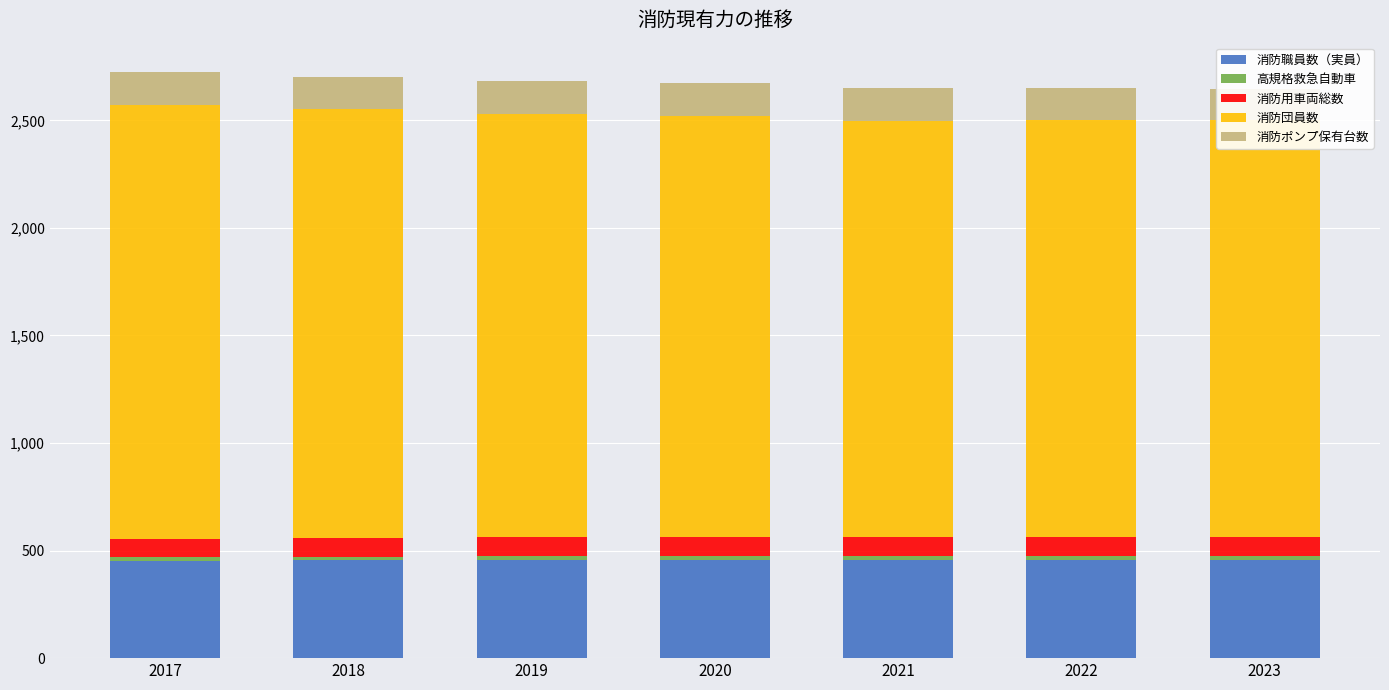

What is the value of the 消防職員数（実員） bar at the 1st from the left?

453